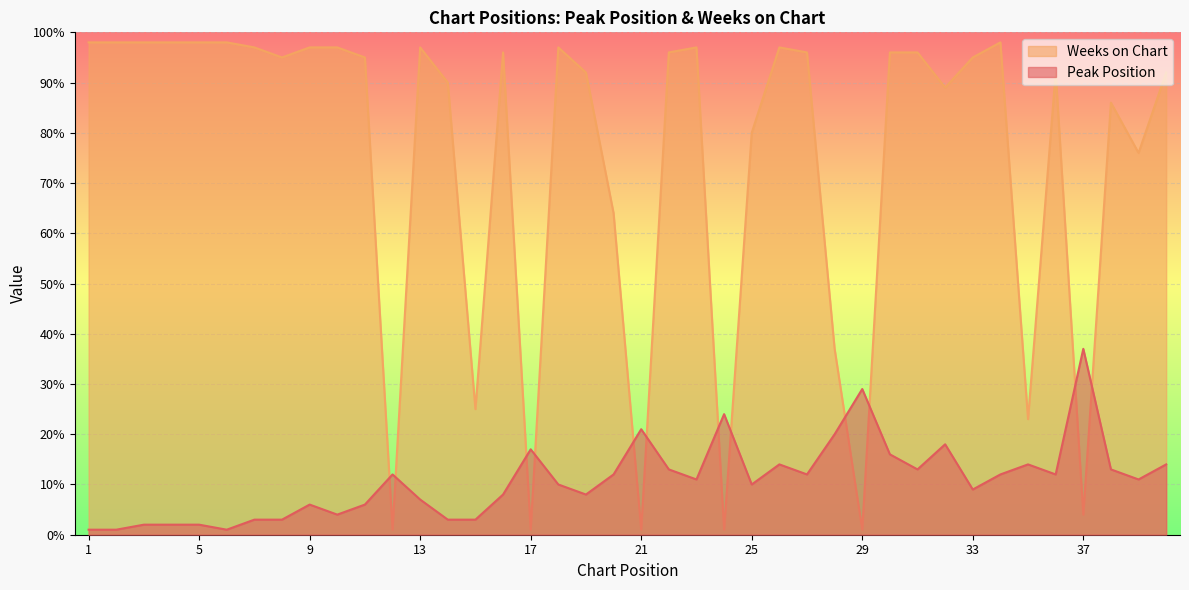

What is the greatest value displayed?

98